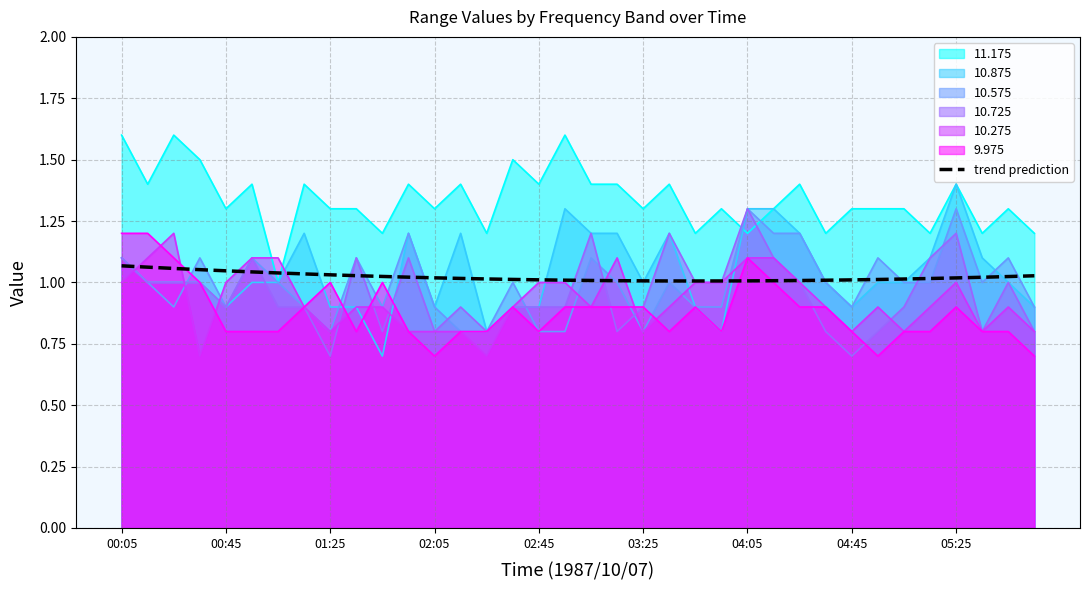

Does the chart have visible grid lines?

Yes